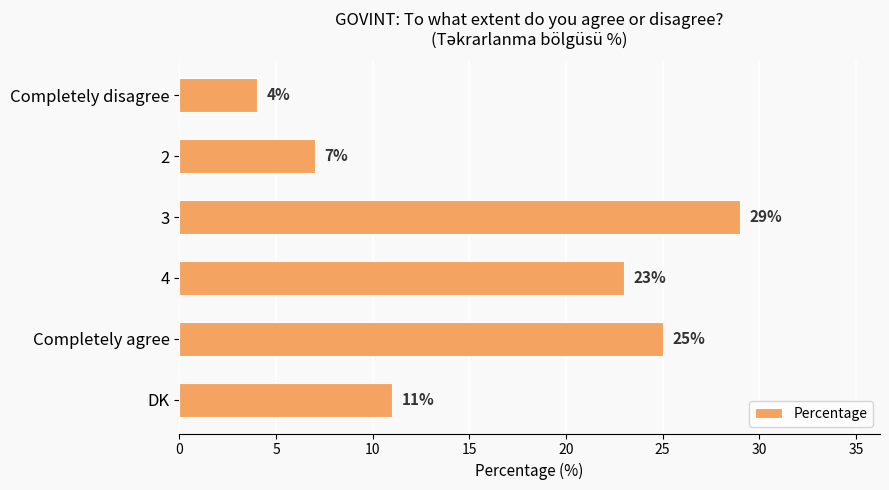

Rank the categories by value from highest to lowest.

3, Completely agree, 4, DK, 2, Completely disagree